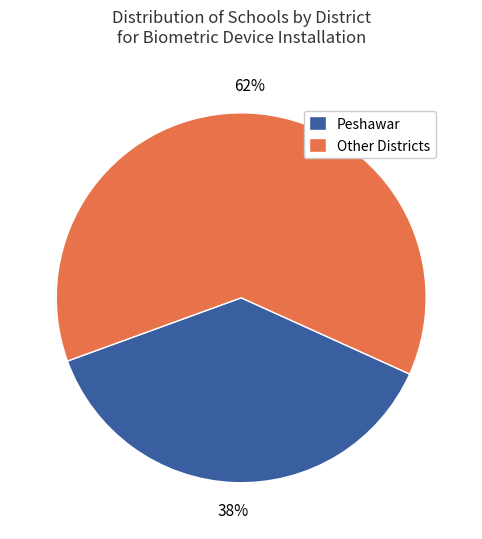

How many slices are in this pie chart?

2